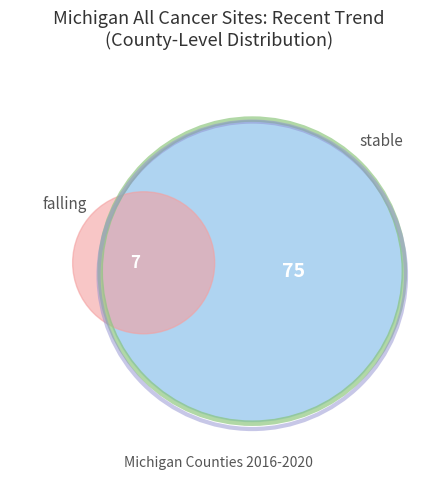

Do stable and falling together represent more than half of the pie?

Yes